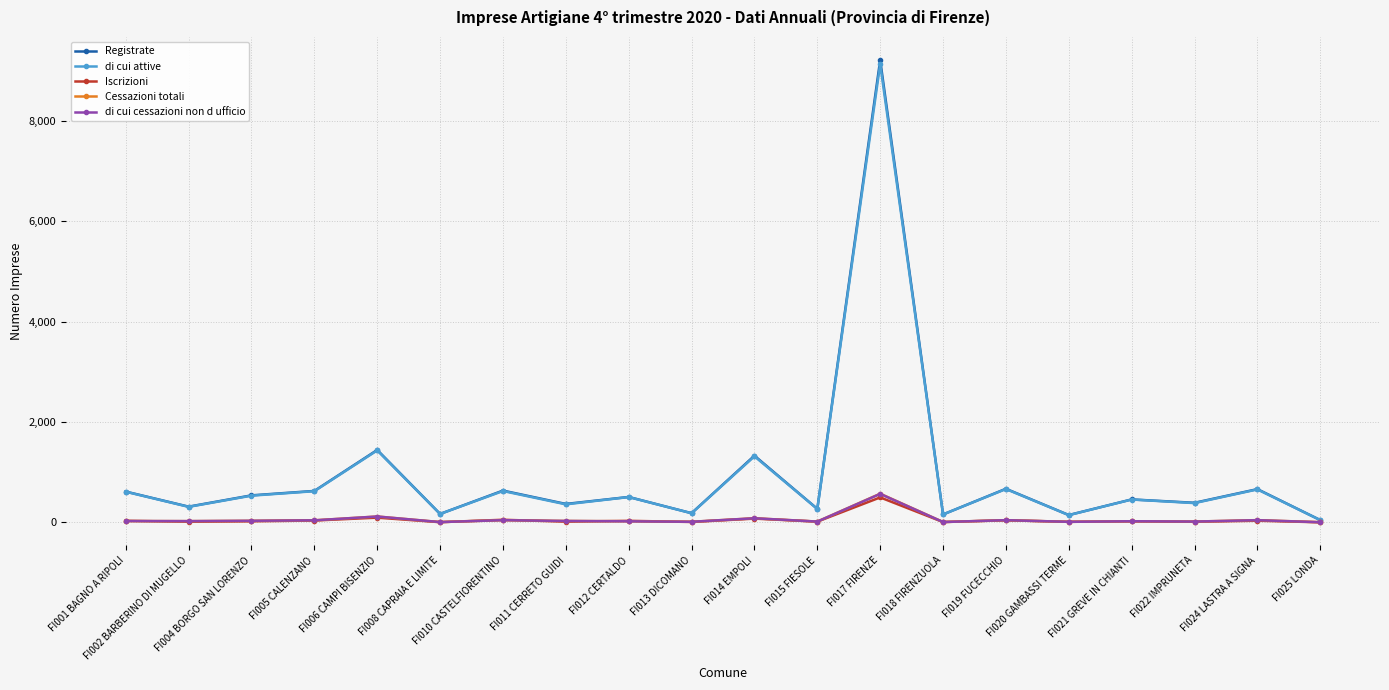

Where is di cui attive nearest to the value 4585?

FI006 CAMPI BISENZIO